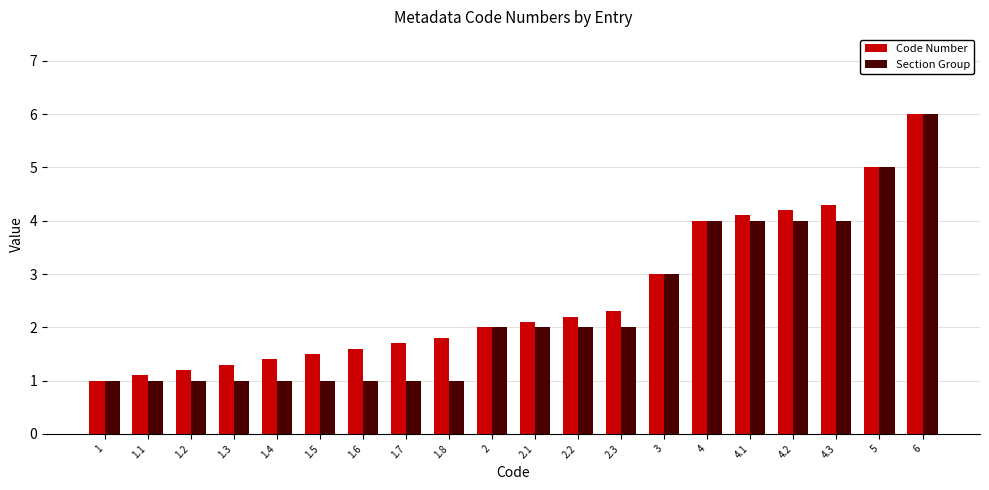

The value of Section Group at 2 is 2.0. True or false?

True